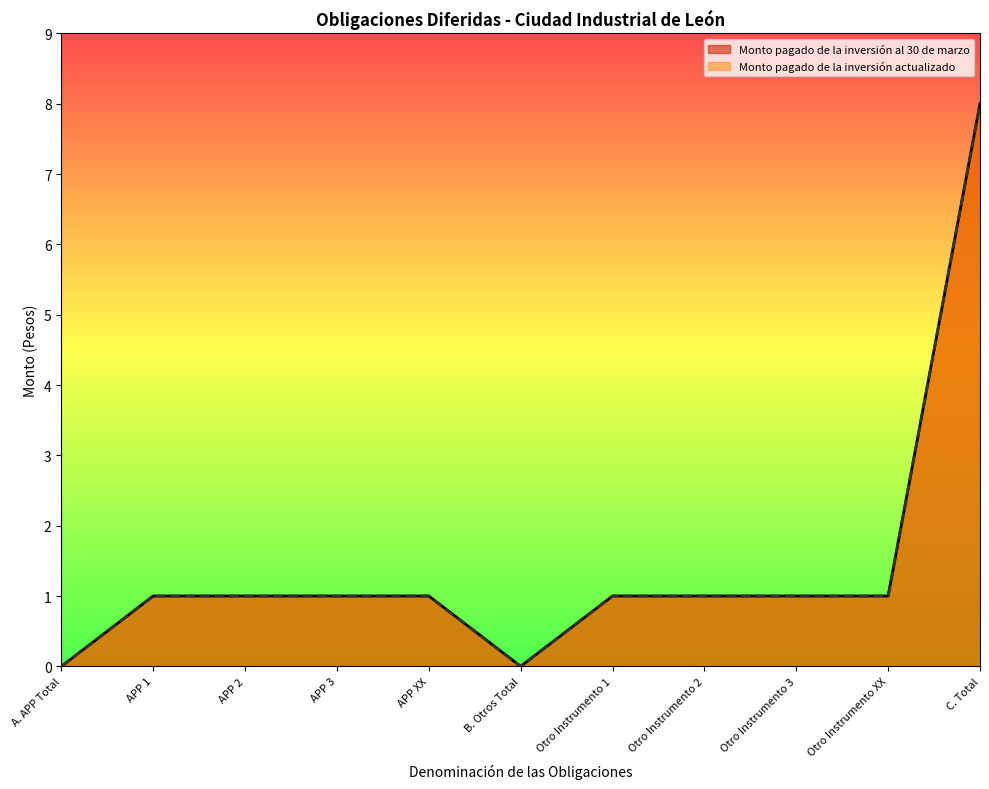

List the labels in order of Monto pagado de la inversión al 30 de marzo value, smallest first.

A. APP Total, B. Otros Total, APP 1, APP 2, APP 3, APP XX, Otro Instrumento 1, Otro Instrumento 2, Otro Instrumento 3, Otro Instrumento XX, C. Total